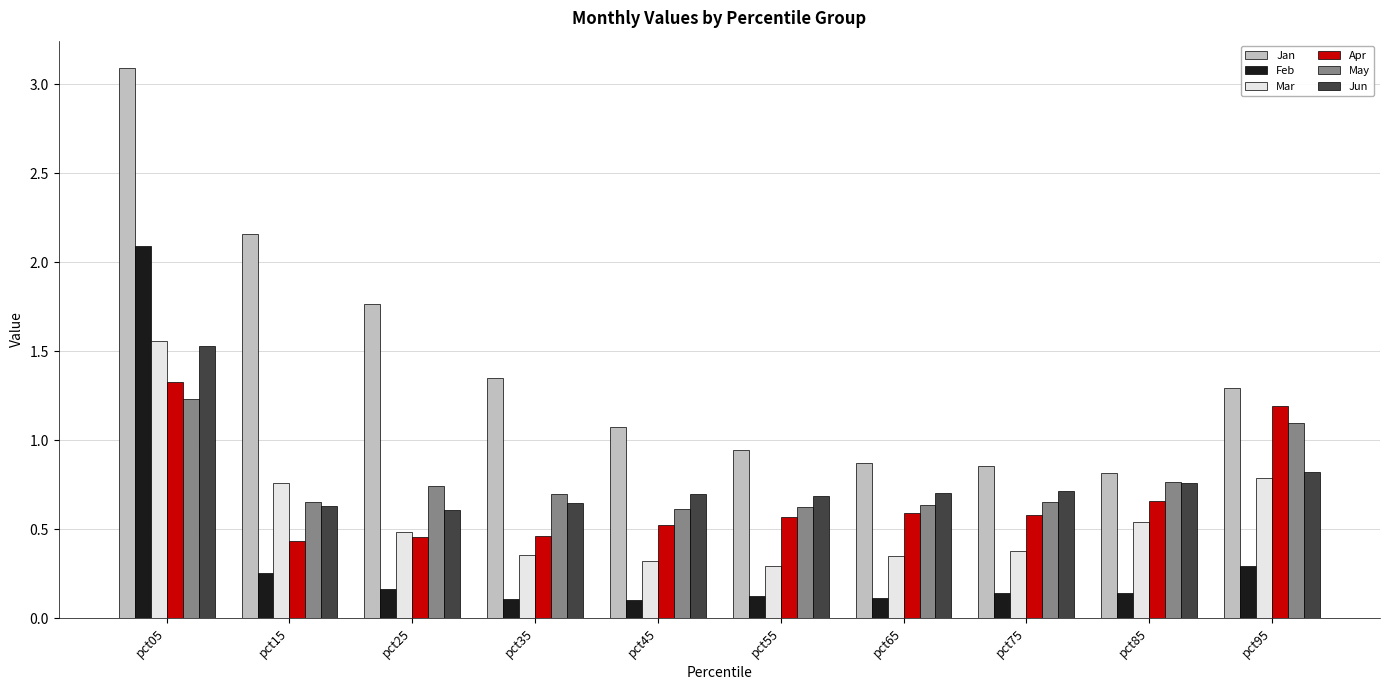

Does the chart contain stacked bars?

No